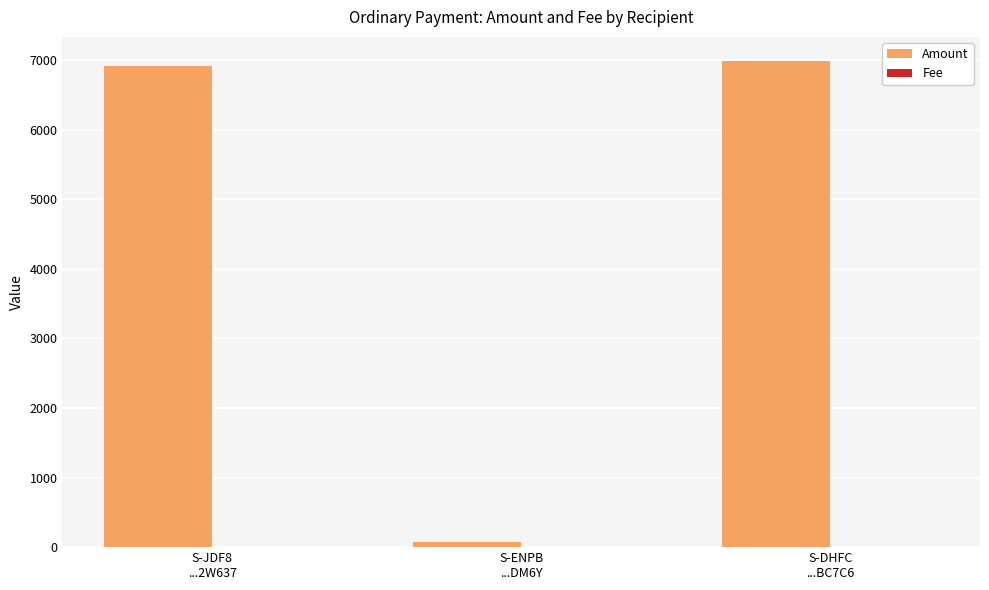

What is the maximum value shown in the chart?

6987